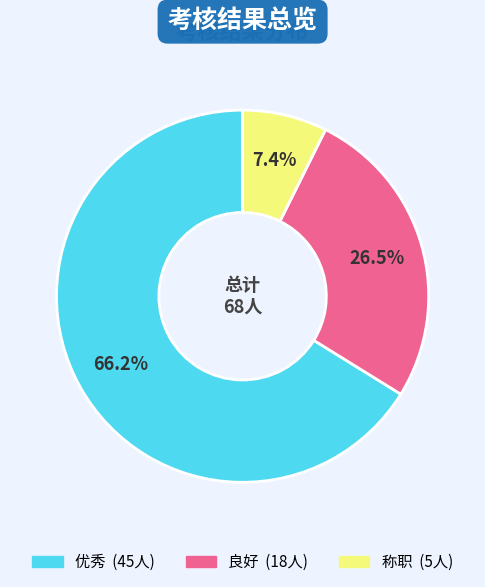

Rank the categories by value from lowest to highest.

称职, 良好, 优秀